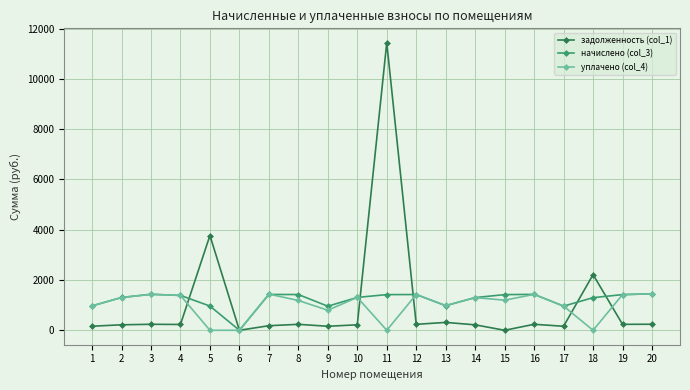

What is the total value across all series at 5?

4732.2